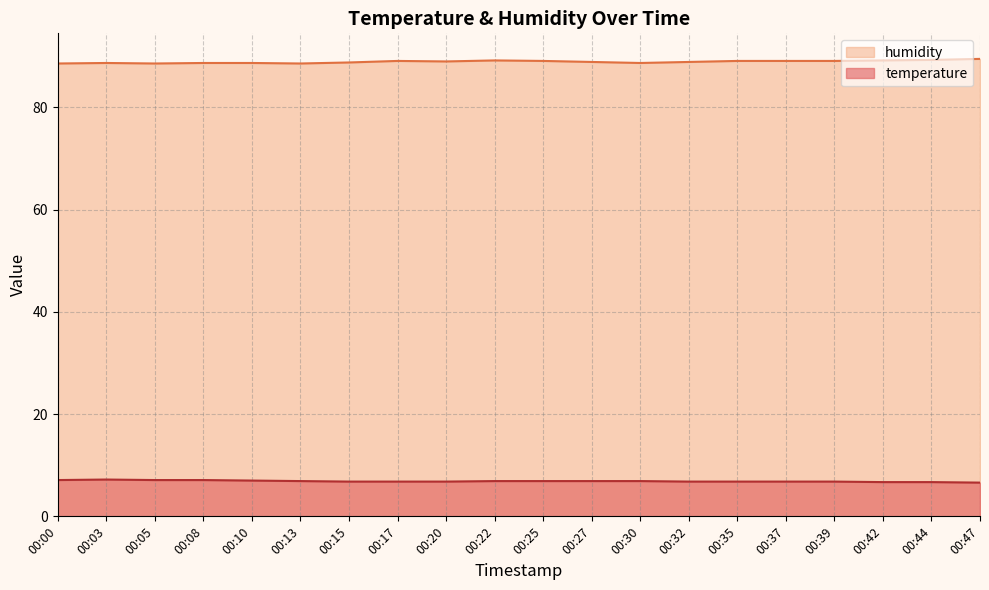

Reading right to left, transcribe all the data shown in this chart.

temperature: 6.6	6.7	6.7	6.8	6.8	6.8	6.8	6.9	6.9	6.9	6.9	6.8	6.8	6.8	6.9	7.0	7.1	7.1	7.2	7.1
humidity: 89.5	89.3	89.2	89.1	89.1	89.1	88.9	88.7	88.9	89.1	89.2	89.0	89.1	88.8	88.6	88.7	88.7	88.6	88.7	88.6